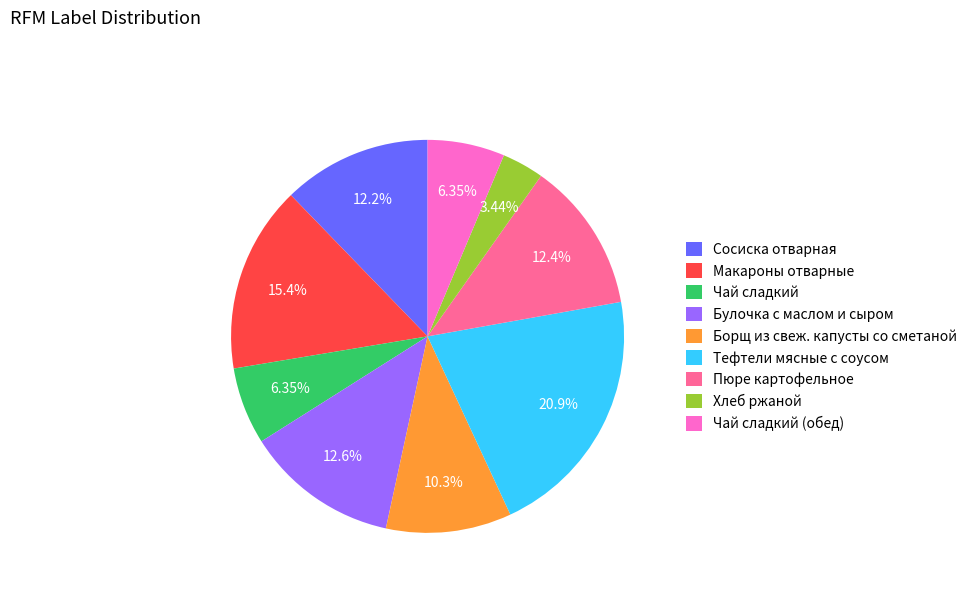

How many slices are in this pie chart?

9